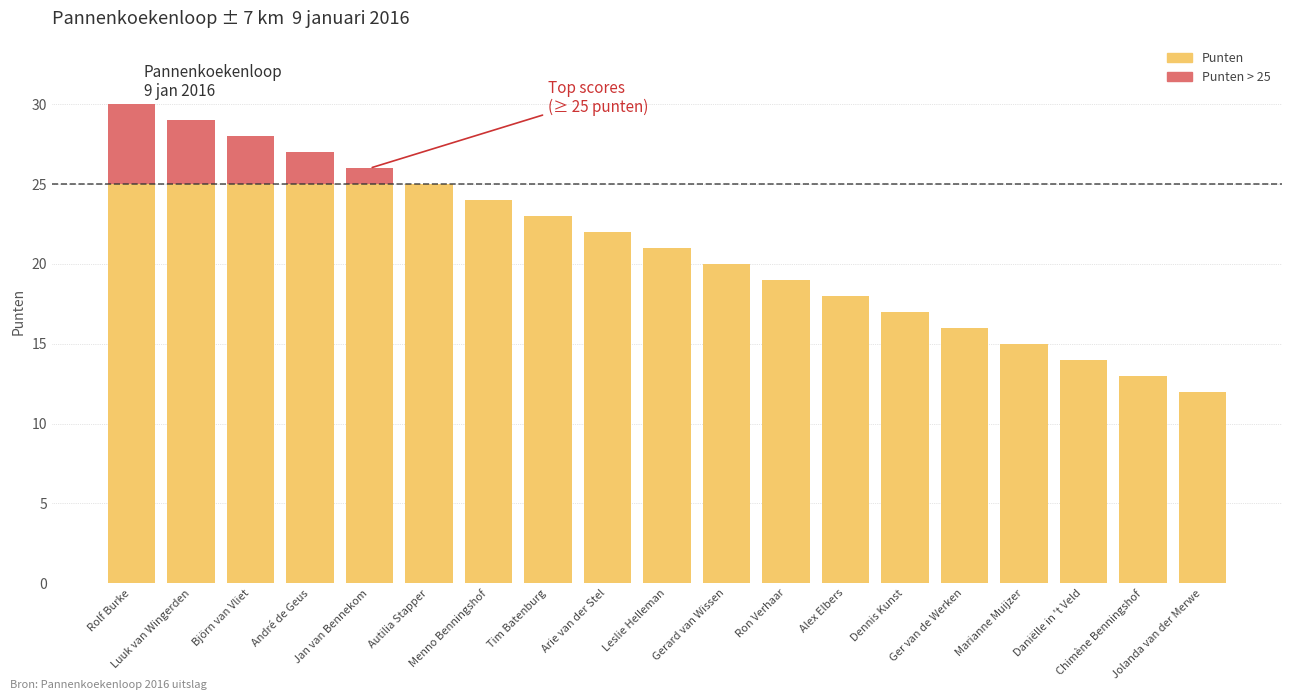

Rank the categories by value from highest to lowest.

Rolf Burke, Luuk van Wingerden, Björn van Vliet, André de Geus, Jan van Bennekom, Autilia Stapper, Menno Benningshof, Tim Batenburg, Arie van der Stel, Leslie Helleman, Gerard van Wissen, Ron Verhaar, Alex Elbers, Dennis Kunst, Ger van de Werken, Marianne Muijzer, Daniëlle in 't Veld, Chimène Benningshof, Jolanda van der Merwe